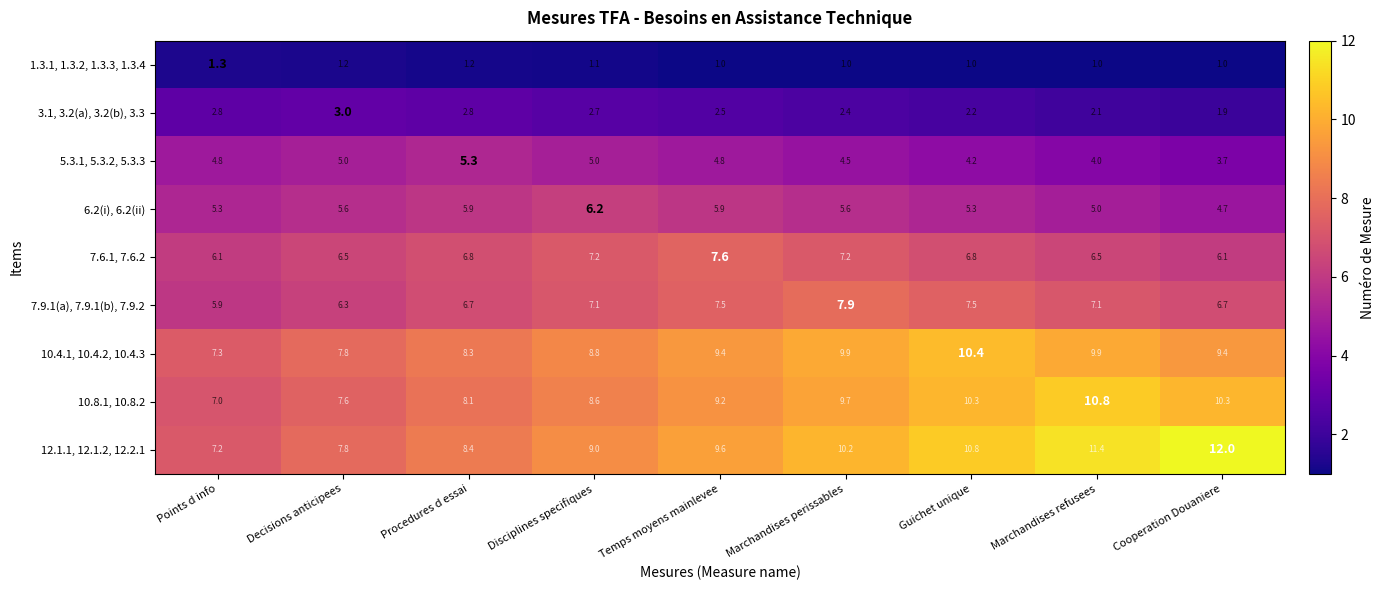

True or false: 3.1, 3.2(a), 3.2(b), 3.3 has a value of 2.4 at Marchandises perissables.

True